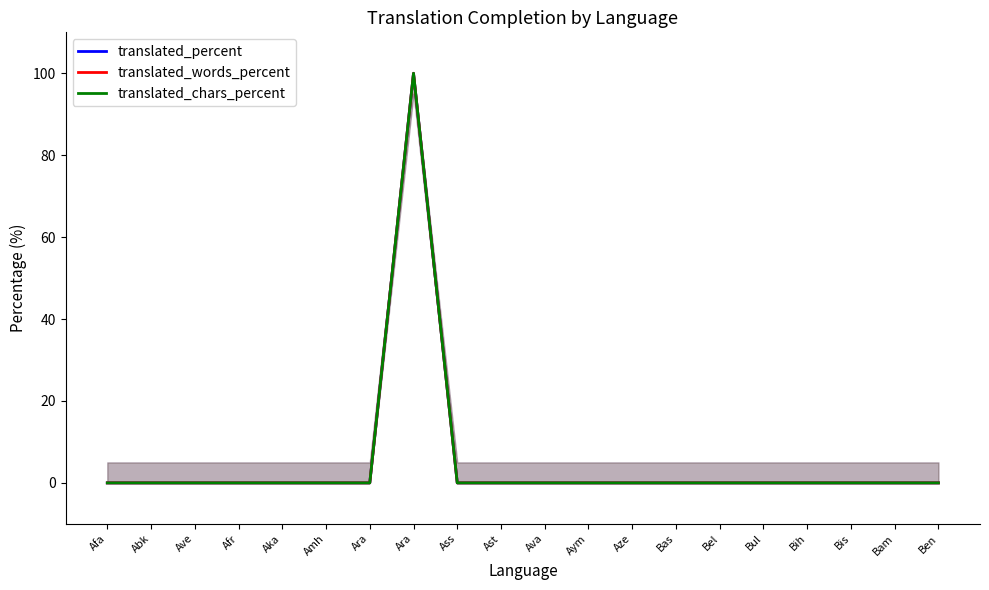

Is it true that translated_percent equals -40 at Aym?

False